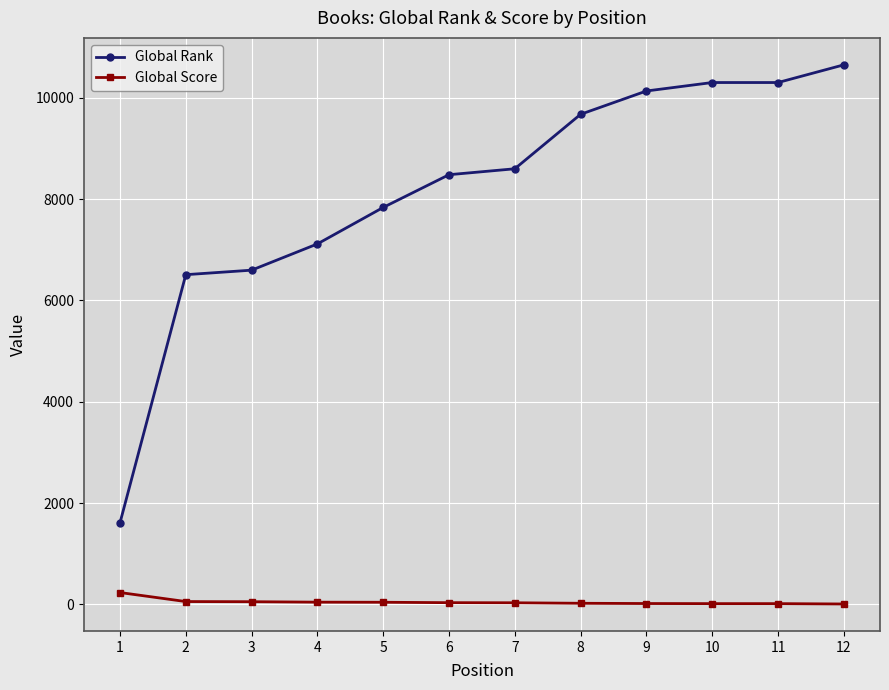

List the series in order of their overall mean, lowest first.

Global Score, Global Rank